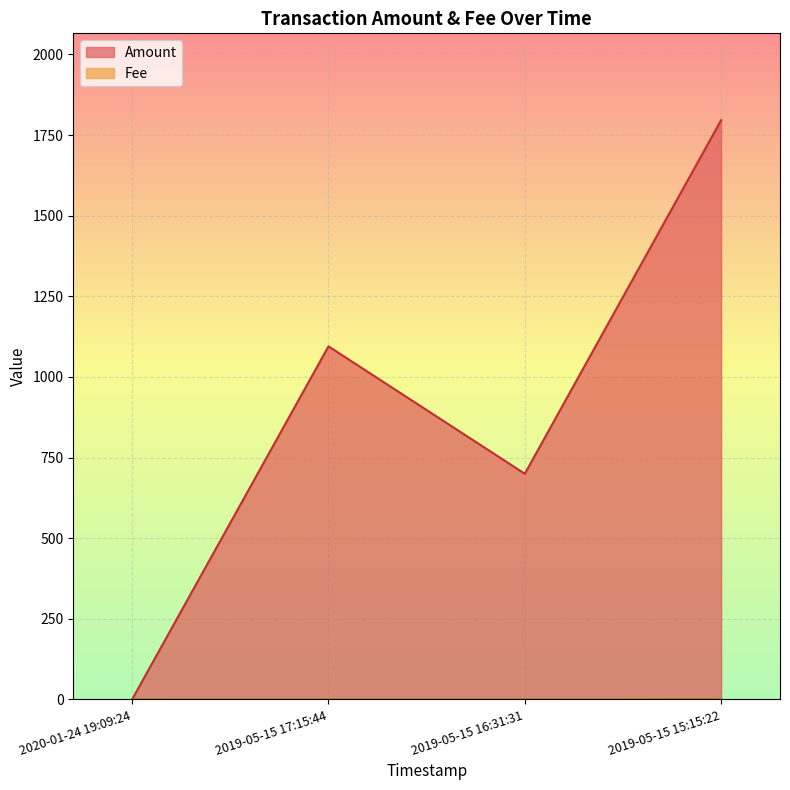

The Amount series shows 1095.0 at 2019-05-15 17:15:44. True or false?

True